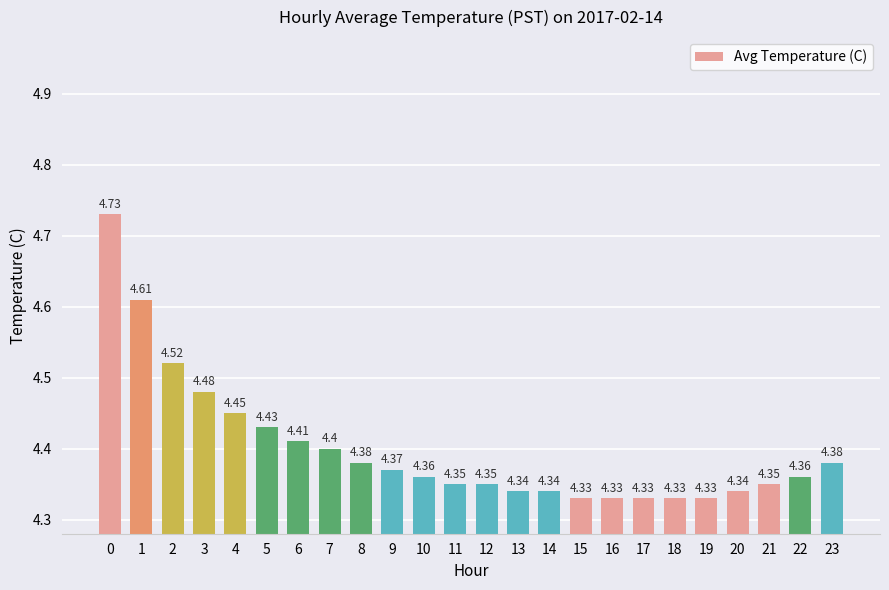

What is the sum of all values?

105.6